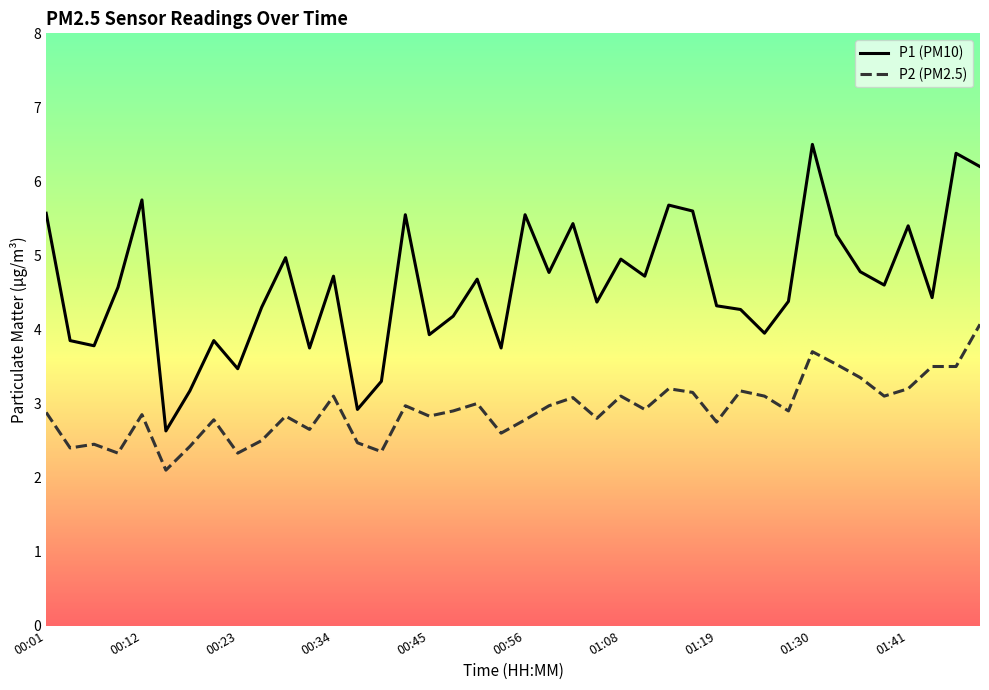

Rank the series by their average value, from highest to lowest.

P1 (PM10), P2 (PM2.5)